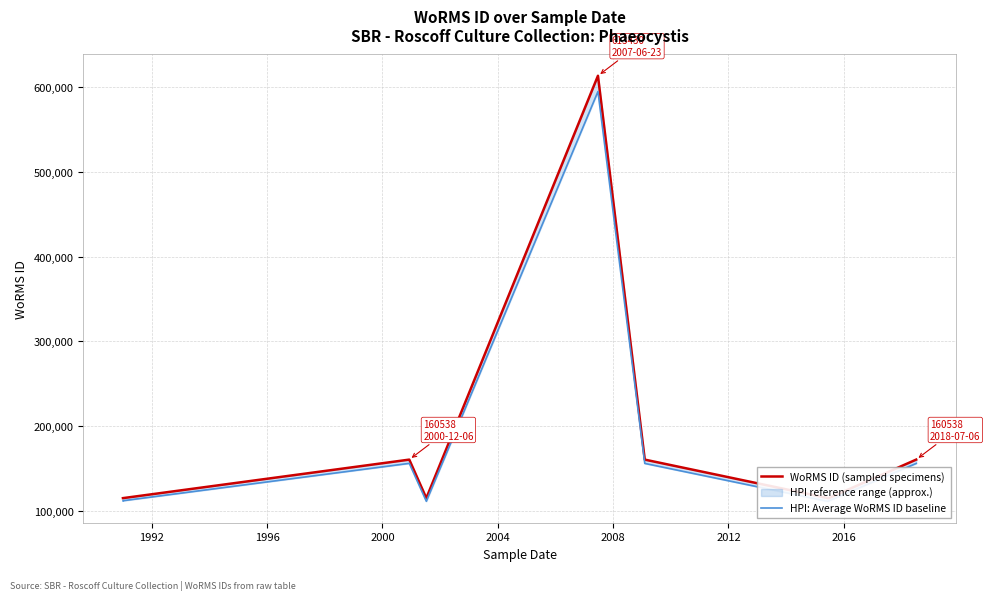

What is the value of the WoRMS ID (sampled specimens) point at the 8th from the left?

115088.0